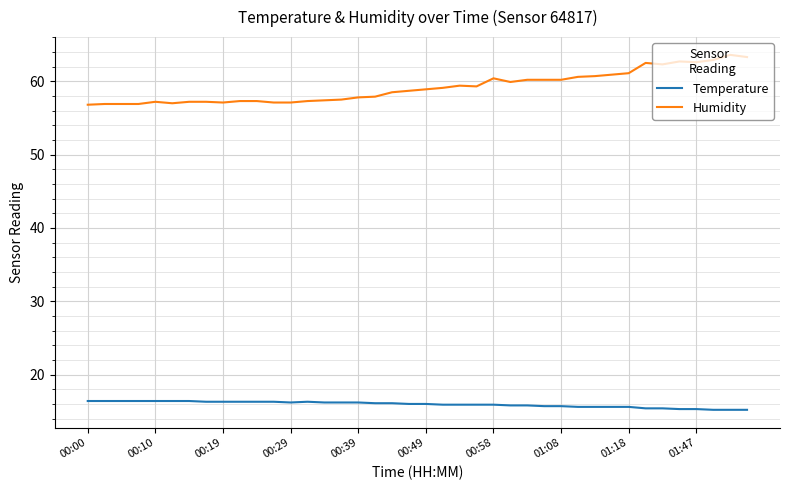

Which series has the largest total across all categories?

Humidity